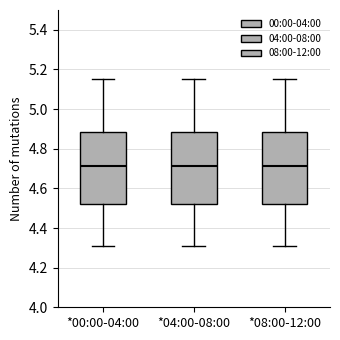

Reading left to right, read every box against the y-axis: the position of its median line, the range the box covers, and the ends of its whiskers. The values are not printed on the chart, so give them approximately, as read against the axis.

*00:00-04:00: median 4.72, box 4.52 to 4.88, whiskers 4.32 to 5.16
*04:00-08:00: median 4.72, box 4.52 to 4.88, whiskers 4.32 to 5.16
*08:00-12:00: median 4.72, box 4.52 to 4.88, whiskers 4.32 to 5.16